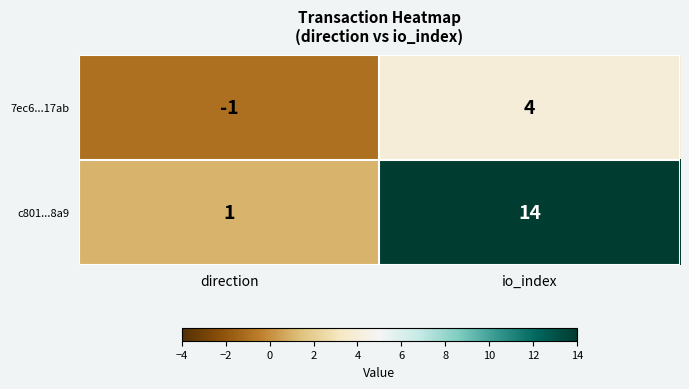

At which category is the sum across all series the highest?

io_index